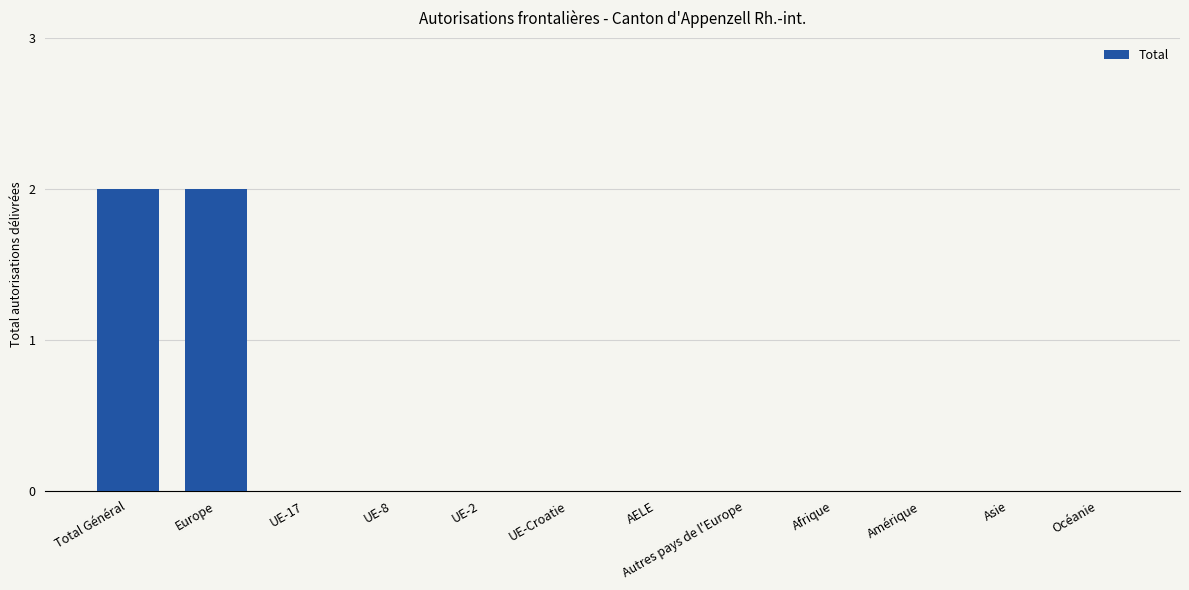

What is the sum of all values?

4